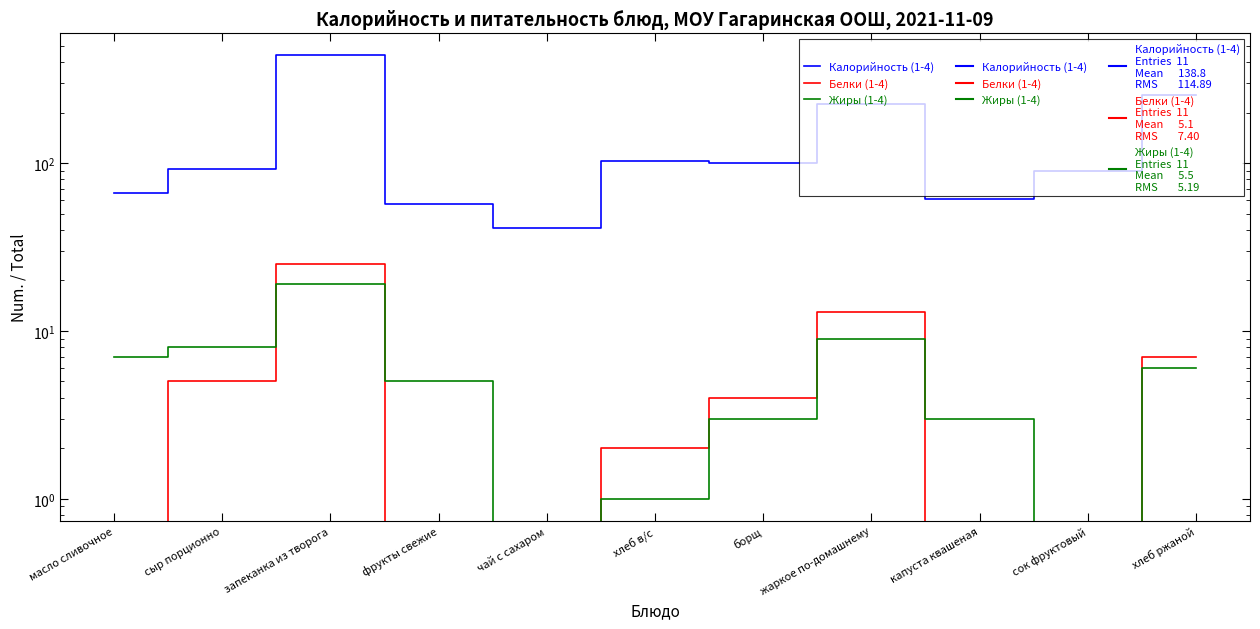

Which series has the widest spread of values?

Калорийность (1-4)